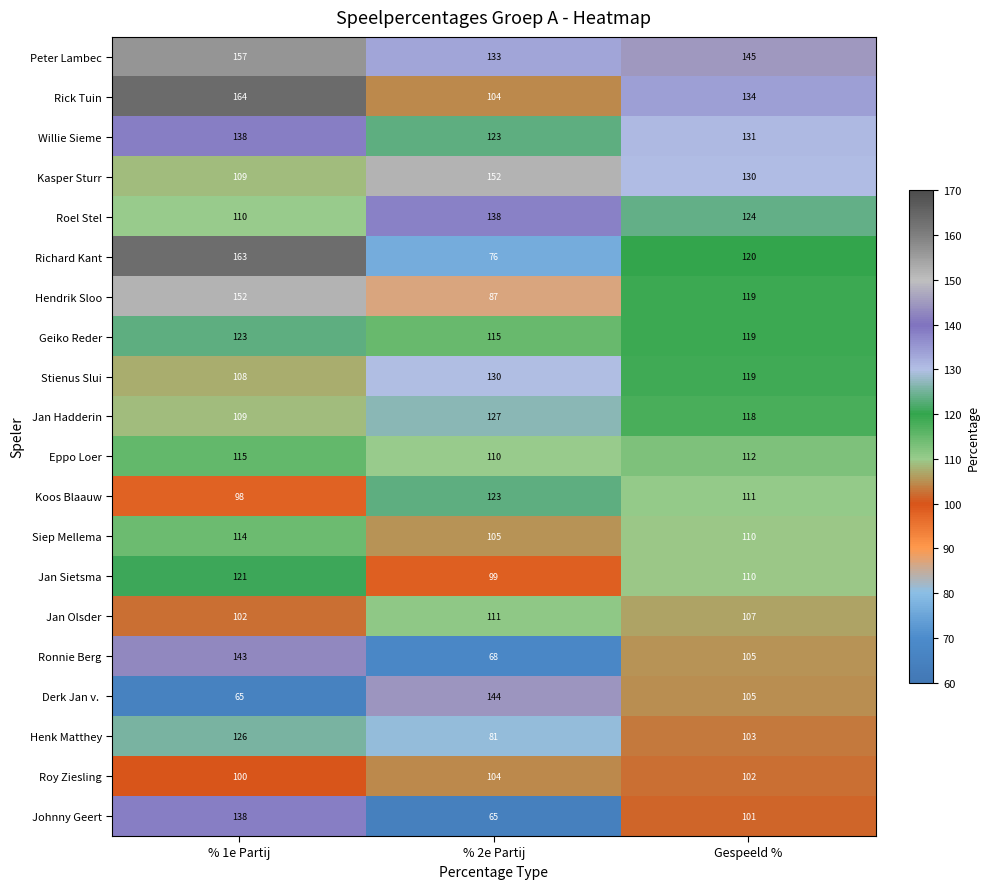

Read the Peter Lambec value at % 1e Partij.

157